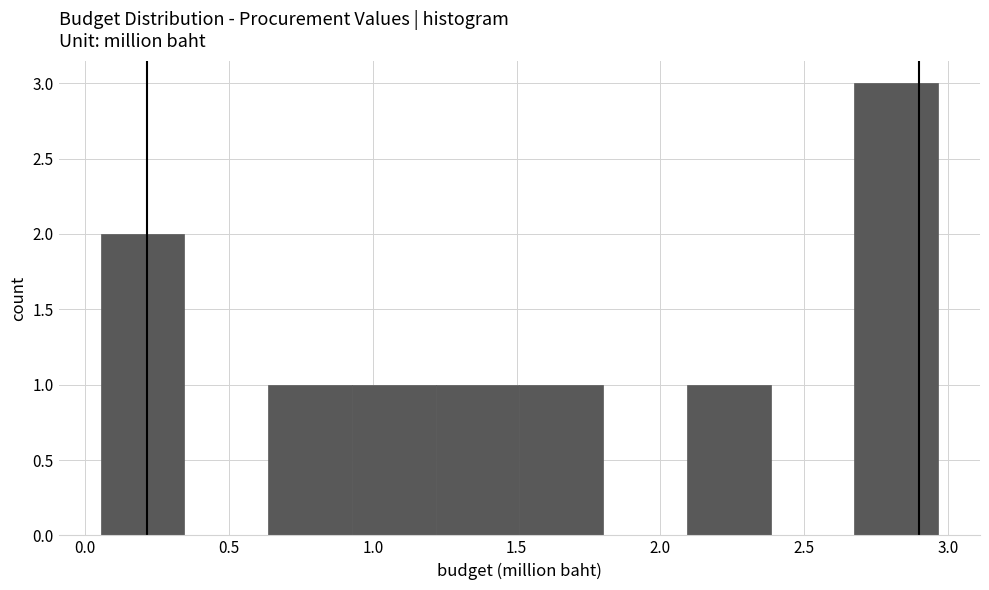

Over which range of the x-axis is the bar tallest?

2.70 to 2.95